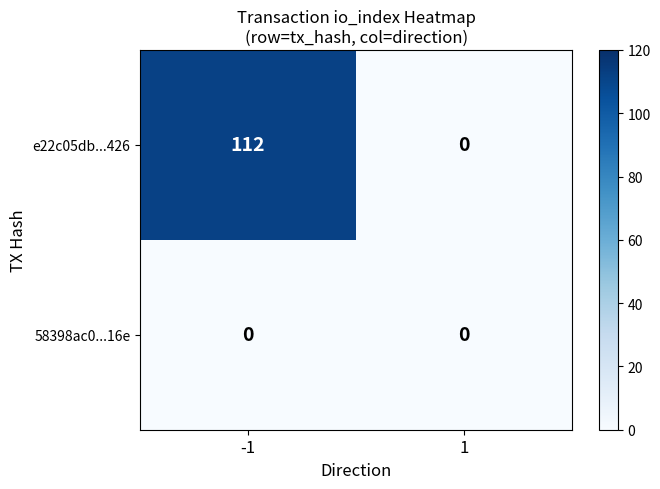

At -1, list the series in order from largest to smallest.

e22c05db...426, 58398ac0...16e